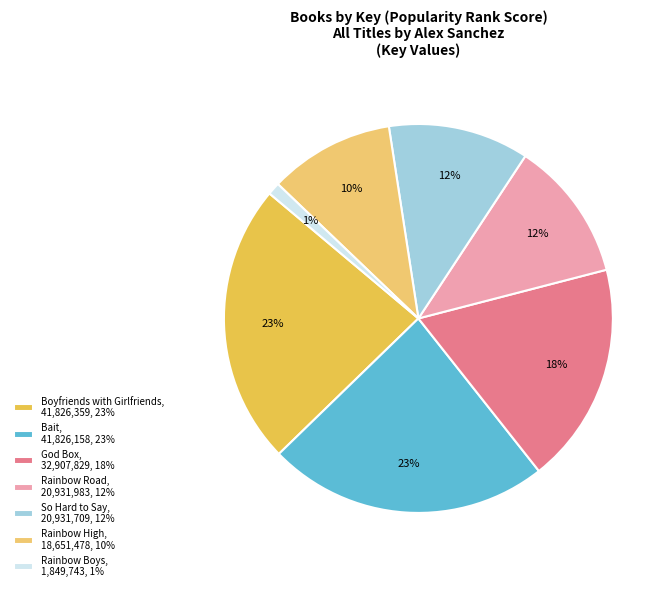

What percentage is the God Box slice, to the nearest percent?

18%